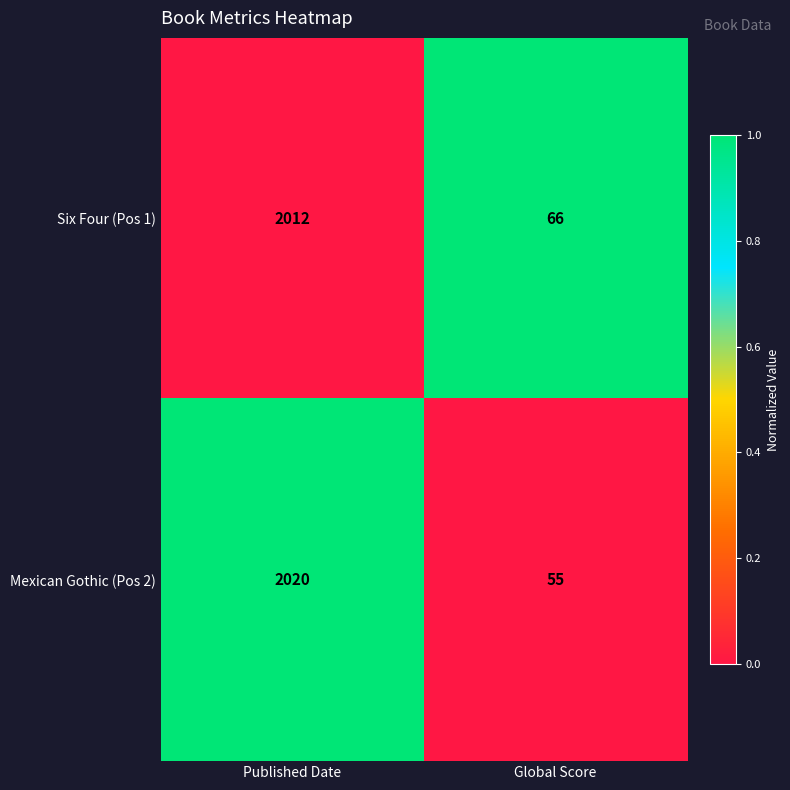

Rank the series at Global Score from highest to lowest value.

Six Four (Pos 1), Mexican Gothic (Pos 2)